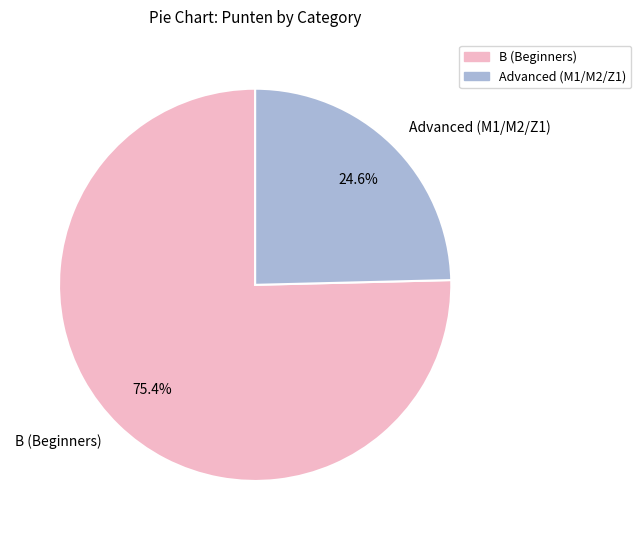

Which slice is the largest?

B (Beginners)